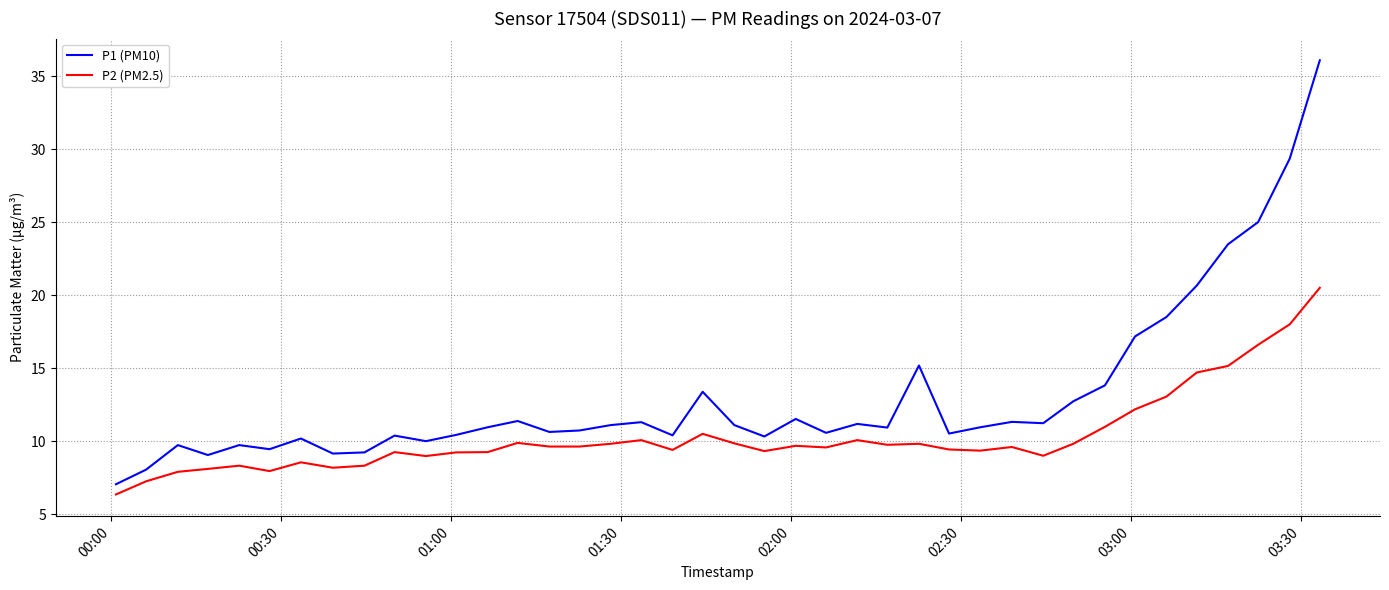

Which series has the largest range (max minus min)?

P1 (PM10)